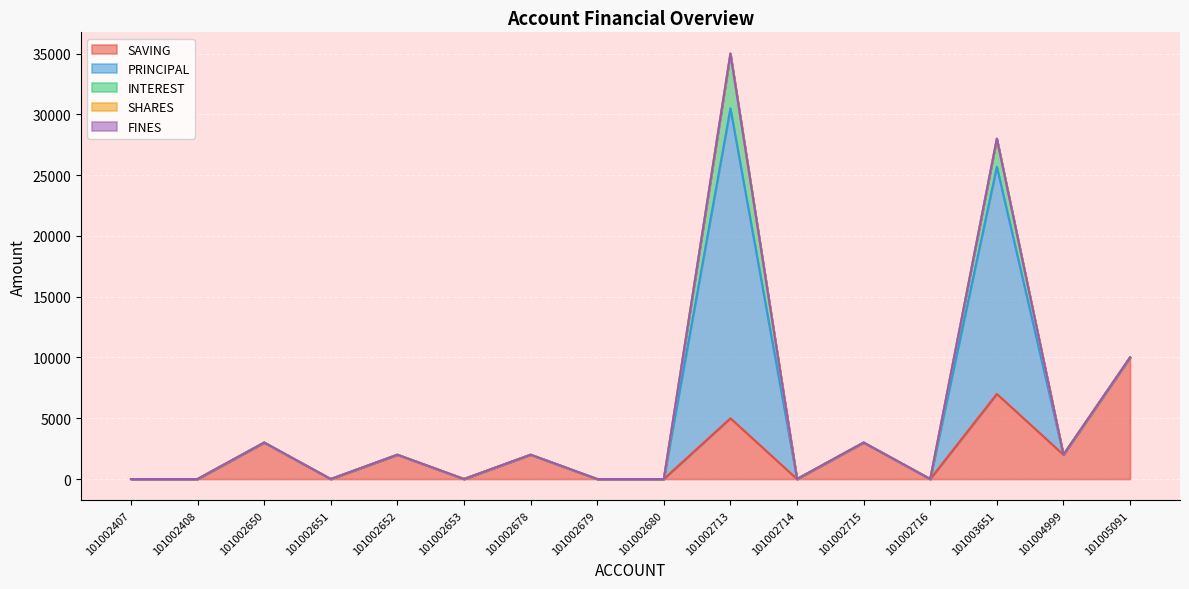

What are all the series names shown in the legend?

SAVING, PRINCIPAL, INTEREST, SHARES, FINES